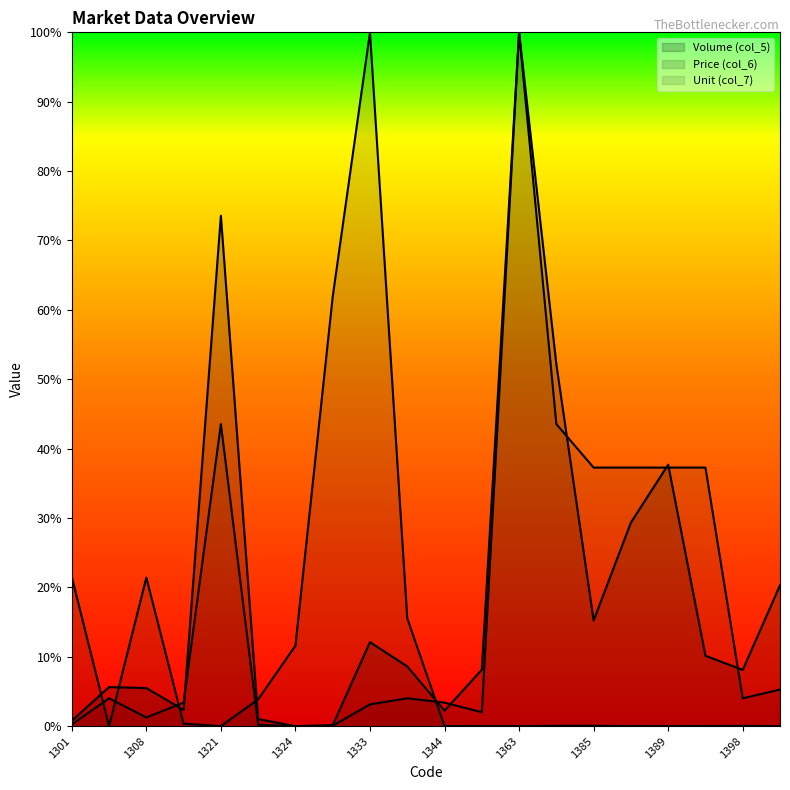

What is the highest value of the Unit (col_7) (line) series?

100.0